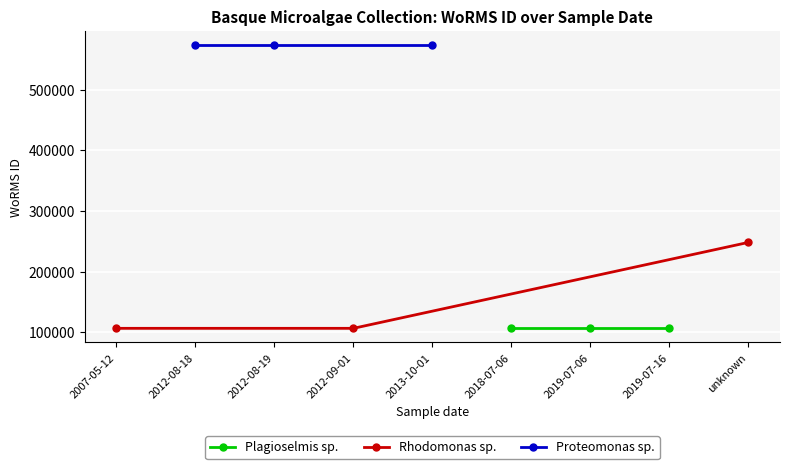

Between 2012-08-18 and 2012-08-19, which series saw the biggest shift?

Rhodomonas sp.